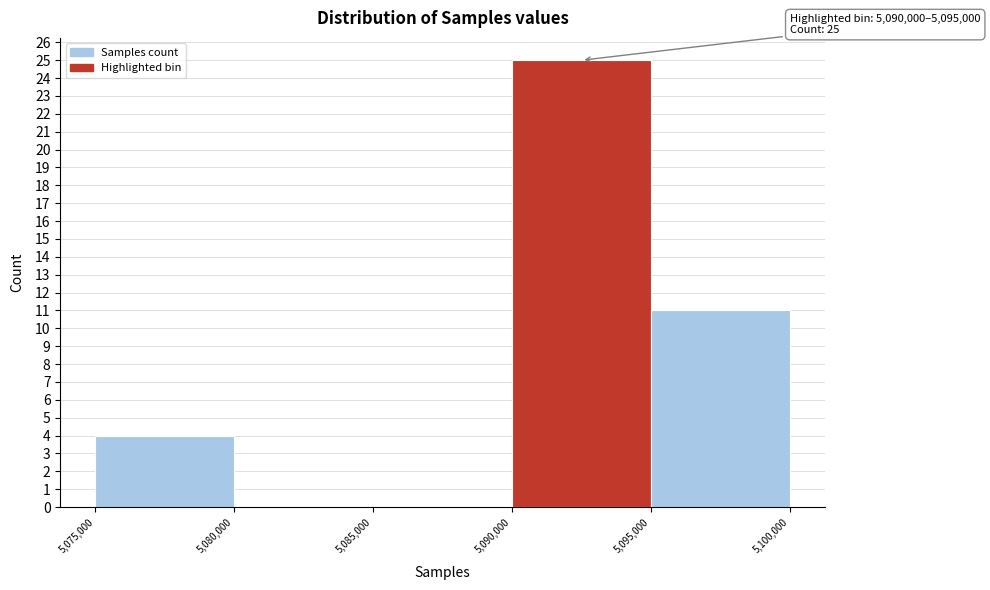

Over which range of the x-axis is the bar tallest?

5,090,000 to 5,095,000